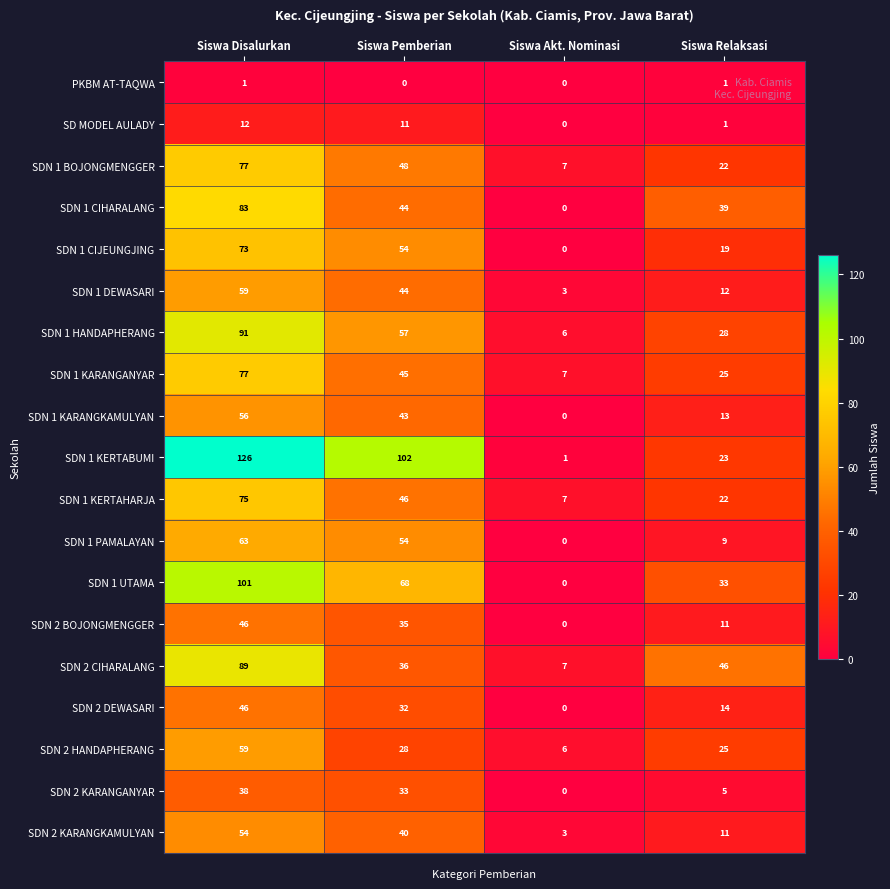

How many values in SDN 2 KARANGANYAR are above zero?

3